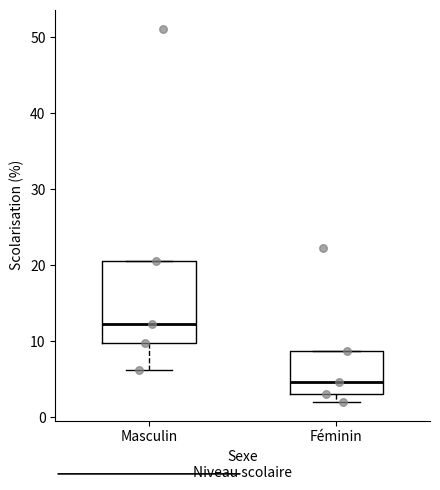

Which box's median line is the highest?

Masculin